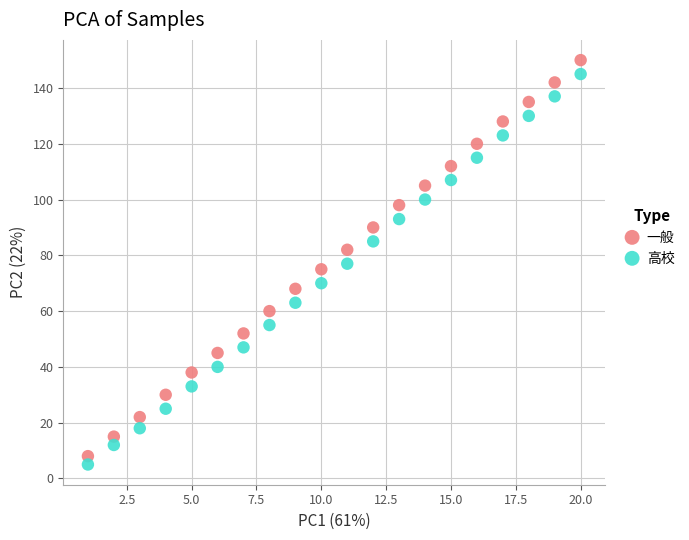

What is the X range (max minus min) for the scatter plot?

19